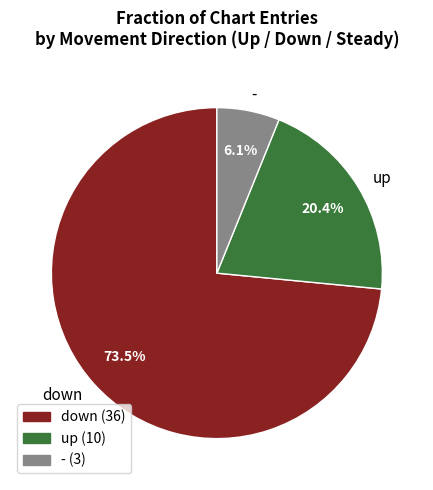

How many segments does this pie chart have?

3